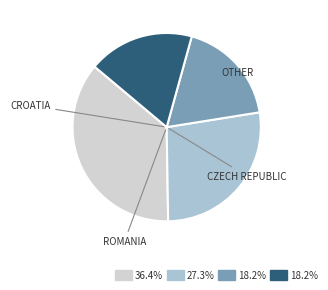

Is there a majority slice in this chart?

No